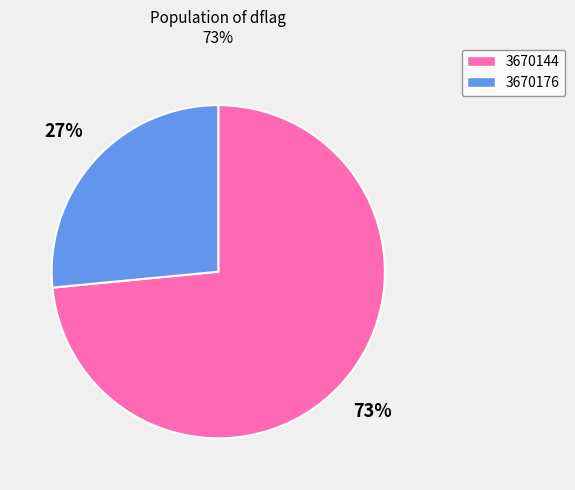

Which has a higher value, 3670176 or 3670144?

3670144